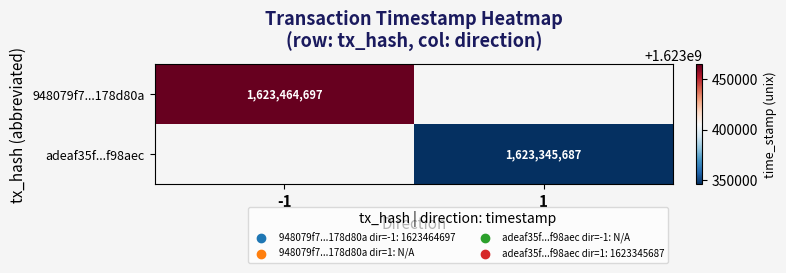

The 948079f7...178d80a series shows 1623464697 at -1. True or false?

True